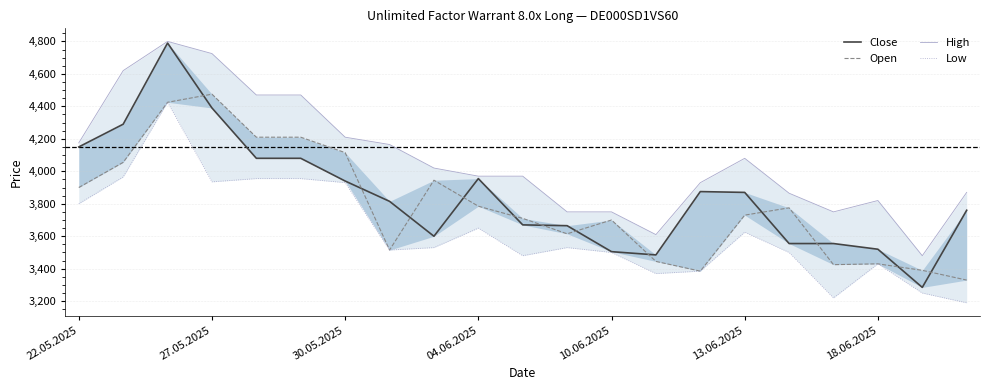

Where does the Open series first go above 3730?

22.05.2025